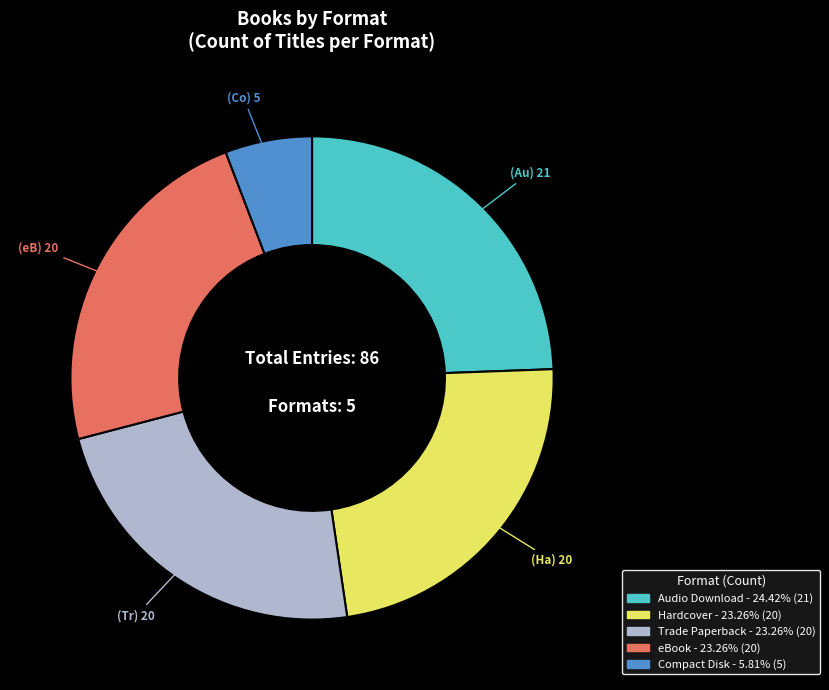

Which category has the smallest portion of the pie?

Compact Disk